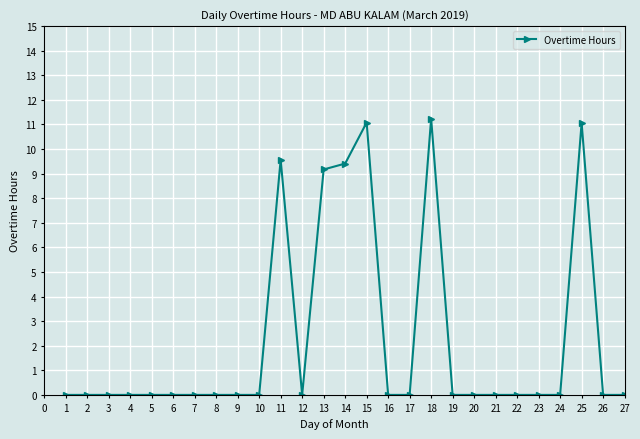

Is it true that the value at 3 is 0.0?

True